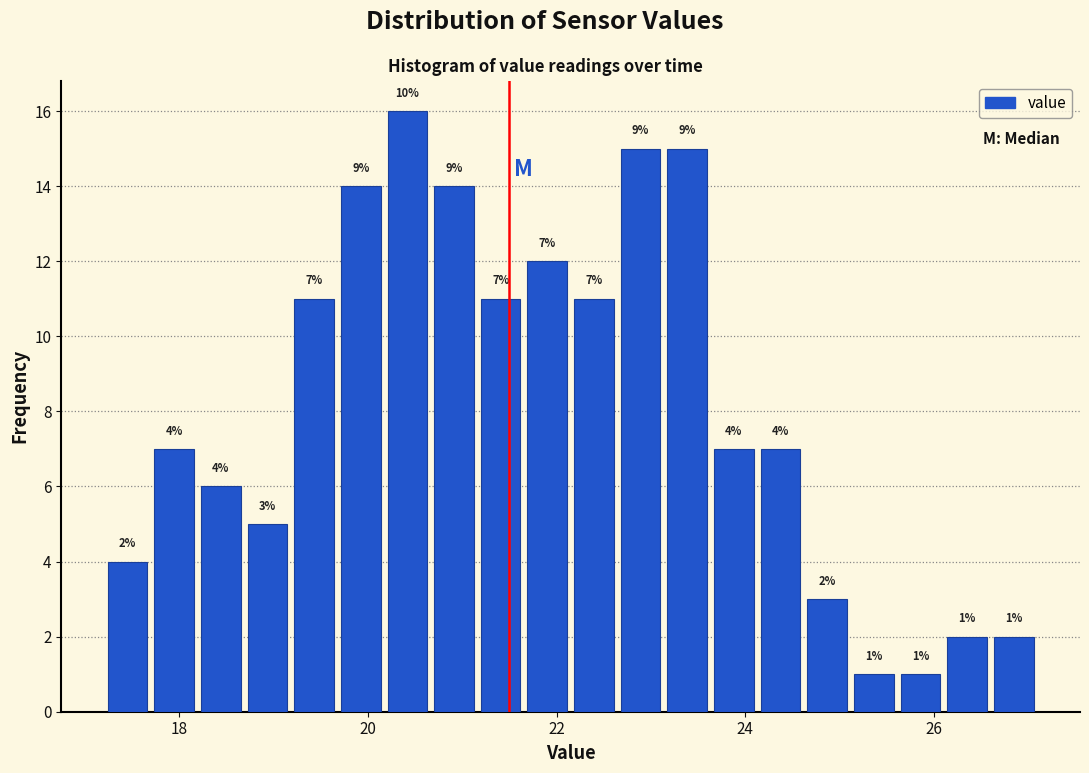

Read against the x-axis, roughly where is the centre of the tallest bar?

20.4